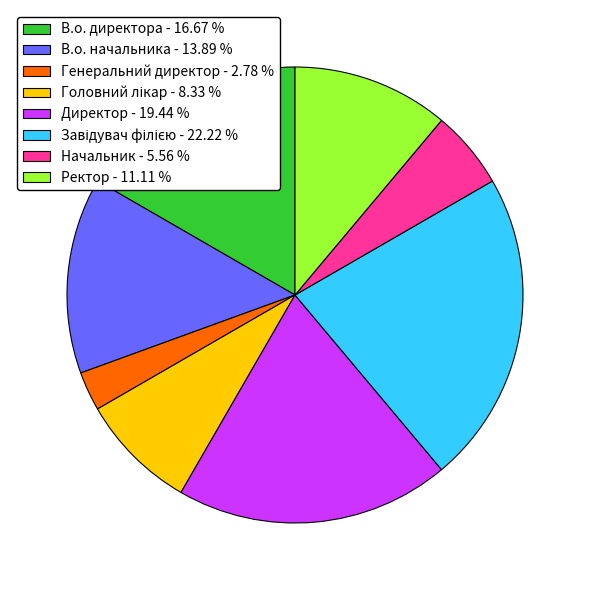

Count the number of slices in the pie.

8